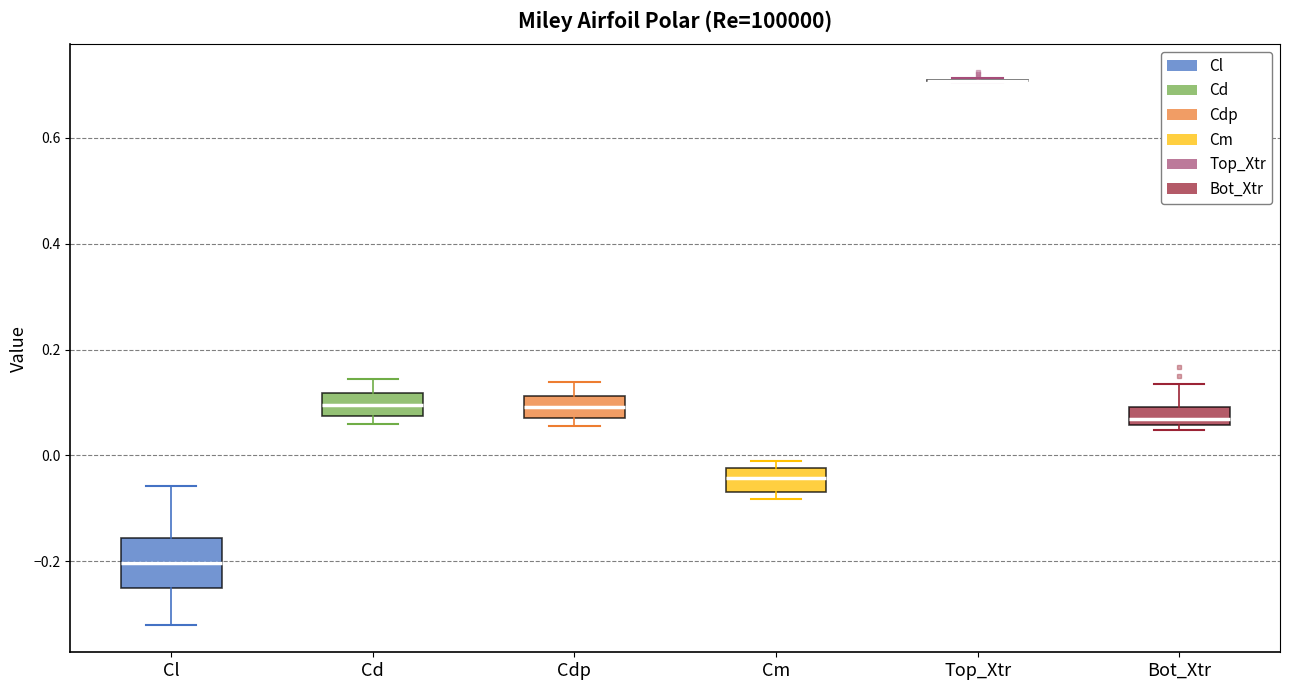

Reading left to right, read every box against the y-axis: the position of its median line, the range the box covers, and the ends of its whiskers. The values are not printed on the chart, so give them approximately, as read against the axis.

Cl: median -0.20, box -0.26 to -0.16, whiskers -0.32 to -0.06
Cd: median 0.10, box 0.08 to 0.12, whiskers 0.06 to 0.14
Cdp: median 0.10, box 0.08 to 0.12, whiskers 0.06 to 0.14
Cm: median -0.04, box -0.06 to -0.02, whiskers -0.08 to -0.02 (just above the box's upper edge)
Top_Xtr: box collapsed to a line at 0.70, whiskers 0.70 to 0.72
Bot_Xtr: median 0.06 (inside the box), box 0.06 to 0.10, whiskers 0.04 to 0.14